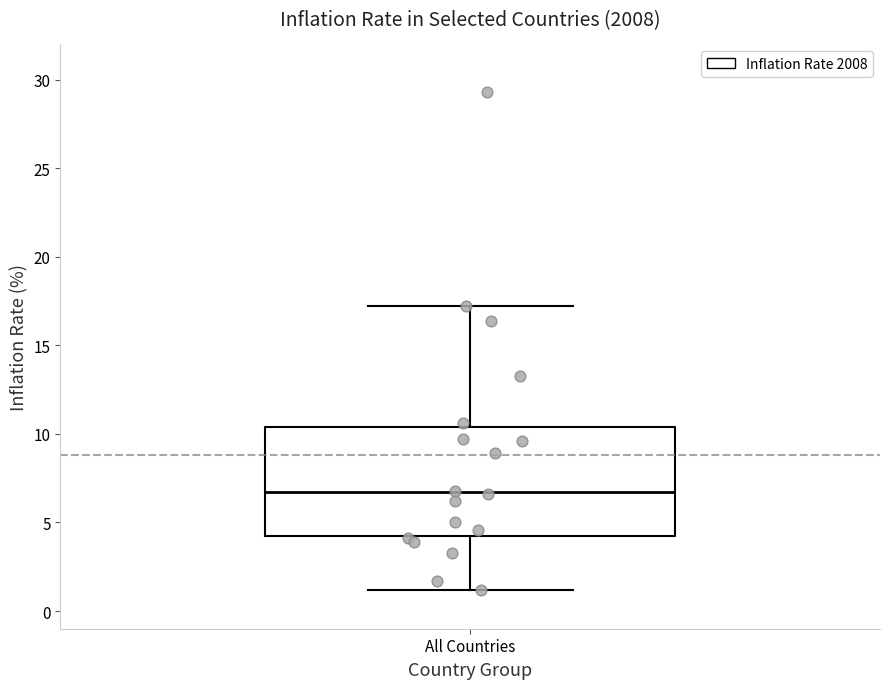

Where is the upper edge of the box for All Countries on the y-axis? The values are not printed on the chart, so give them approximately, as read against the axis.

10.5